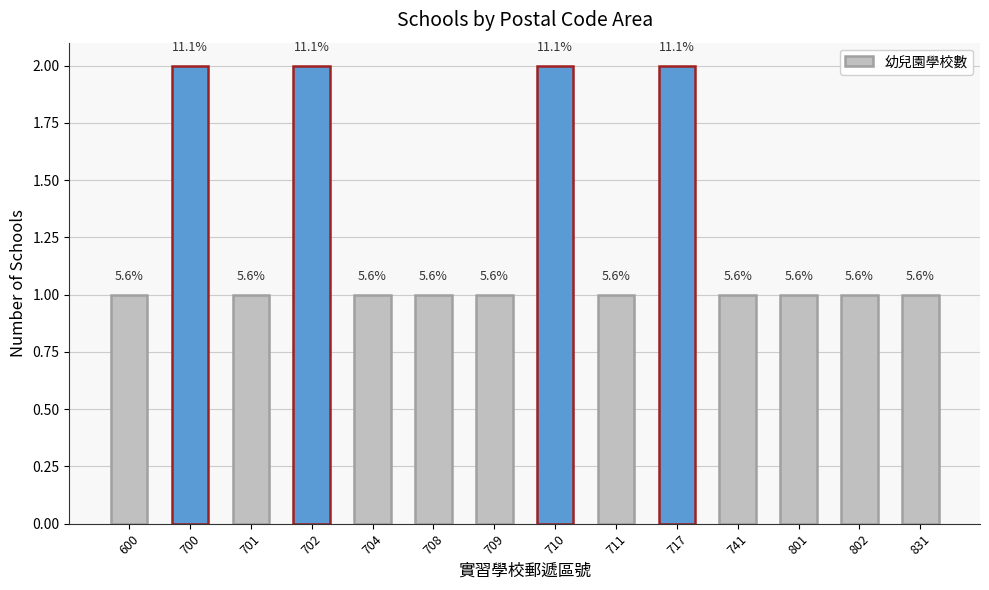

Are the bars horizontal?

No